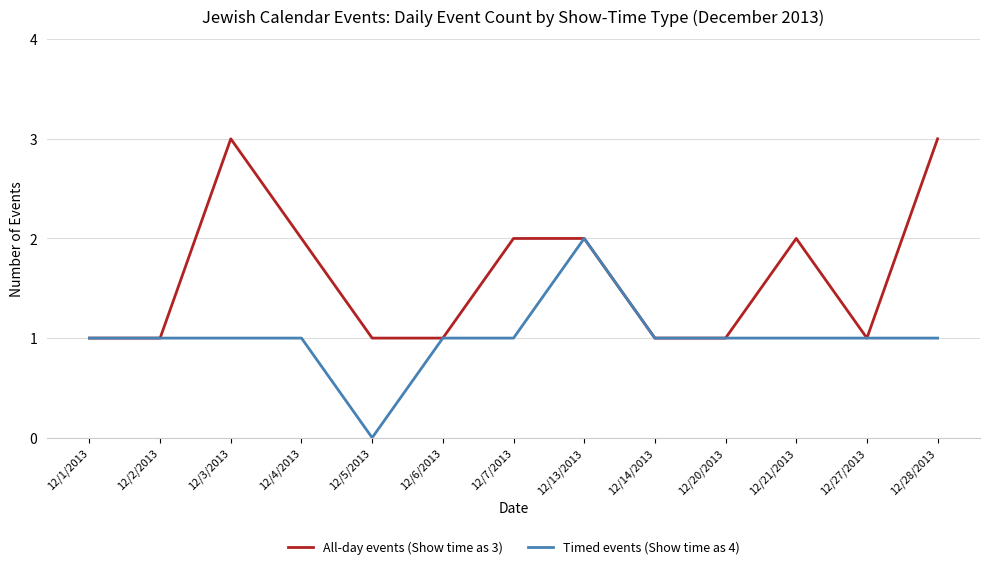

What are all the series names shown in the legend?

All-day events (Show time as 3), Timed events (Show time as 4)